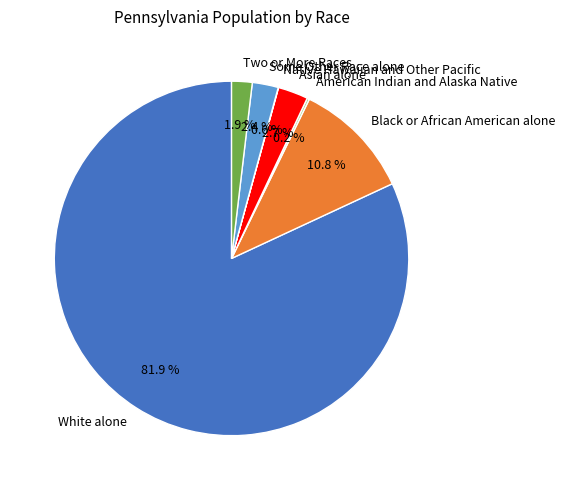

What portion of the pie excludes Black or African American alone?

89.2%